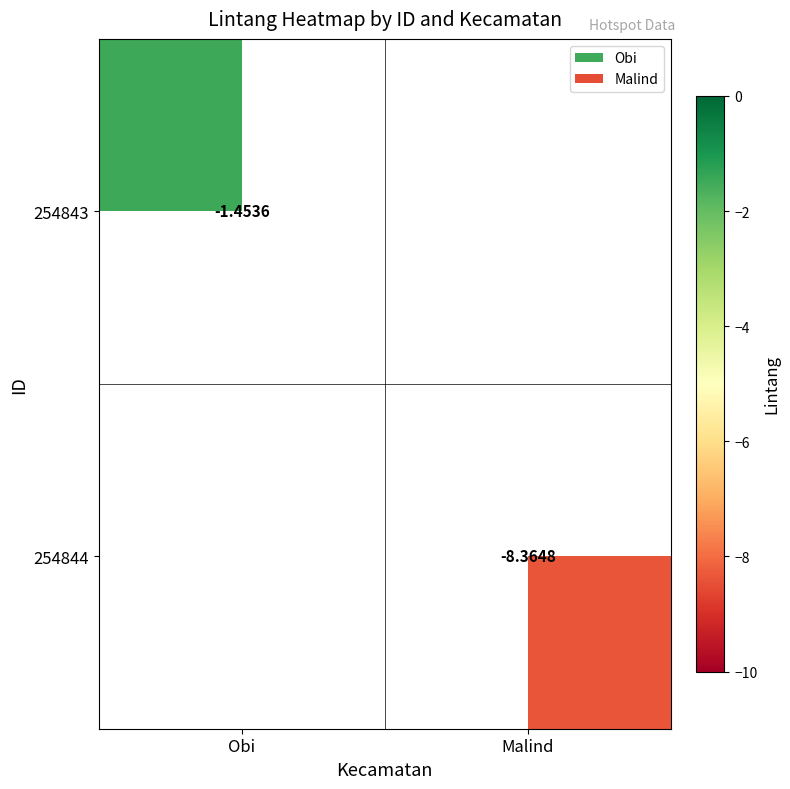

Is the value of 254843 at Obi greater than the value of 254844 at Malind?

Yes